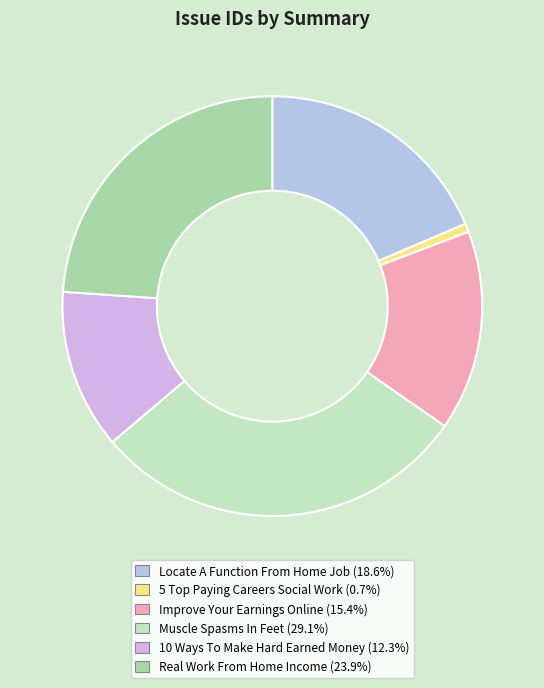

What is the smallest slice in the pie chart?

5 Top Paying Careers Social Work